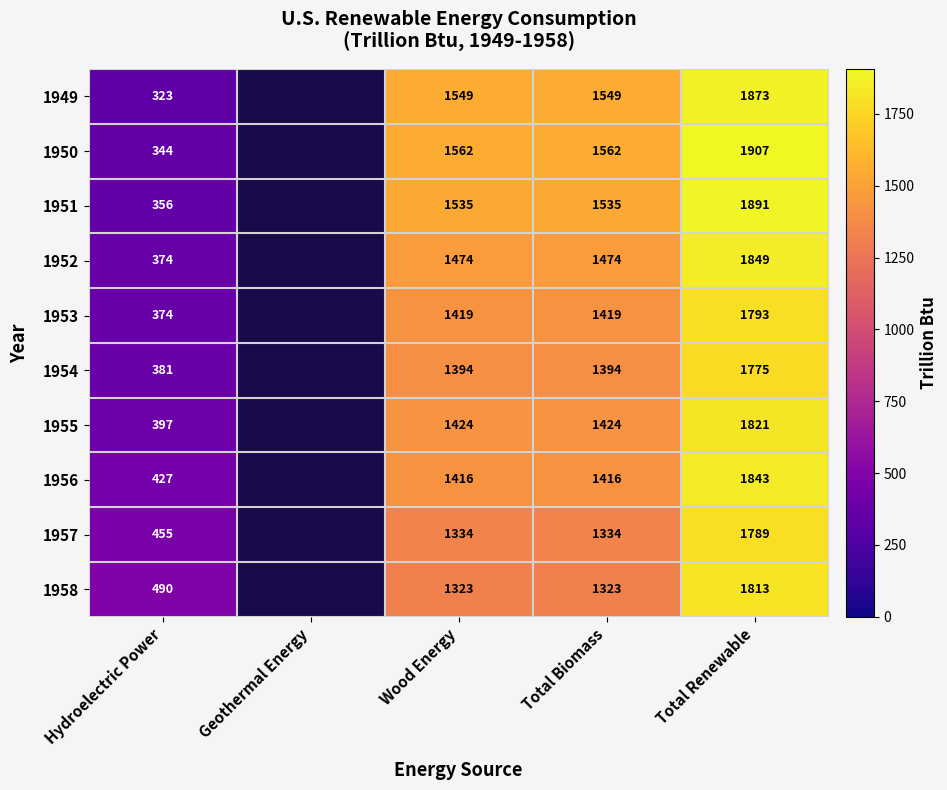

The 1954 series shows 356.6 at Total Renewable. True or false?

False